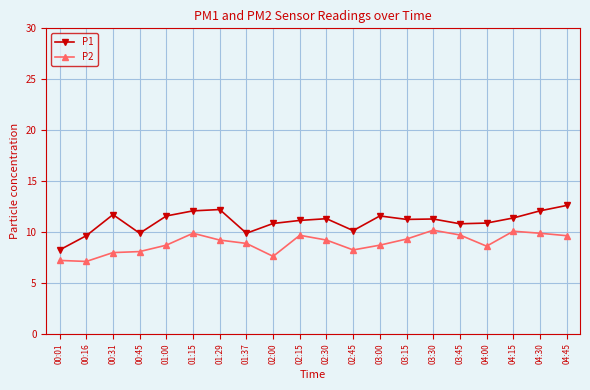

What is the total value across all series at 02:15?

20.8